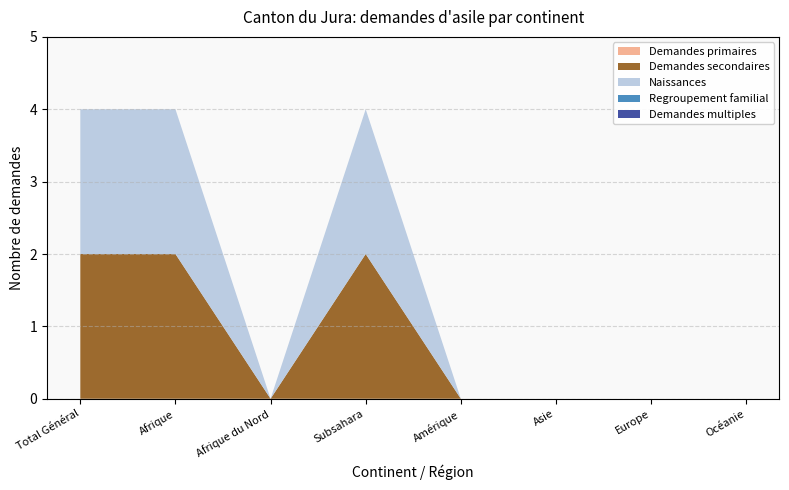

Reading right to left, list all the values displayed in this chart.

Demandes primaires: Océanie=0	Europe=0	Asie=0	Amérique=0	Subsahara=0	Afrique du Nord=0	Afrique=0	Total Général=0
Demandes secondaires: Océanie=0	Europe=0	Asie=0	Amérique=0	Subsahara=2	Afrique du Nord=0	Afrique=2	Total Général=2
Naissances: Océanie=0	Europe=0	Asie=0	Amérique=0	Subsahara=2	Afrique du Nord=0	Afrique=2	Total Général=2
Regroupement familial: Océanie=0	Europe=0	Asie=0	Amérique=0	Subsahara=0	Afrique du Nord=0	Afrique=0	Total Général=0
Demandes multiples: Océanie=0	Europe=0	Asie=0	Amérique=0	Subsahara=0	Afrique du Nord=0	Afrique=0	Total Général=0